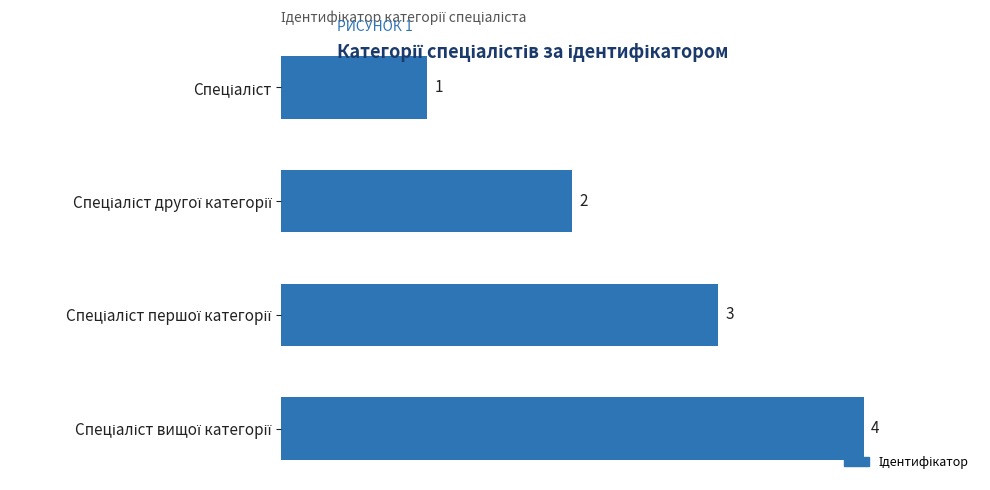

Count the values in the range 2 to 4.

3